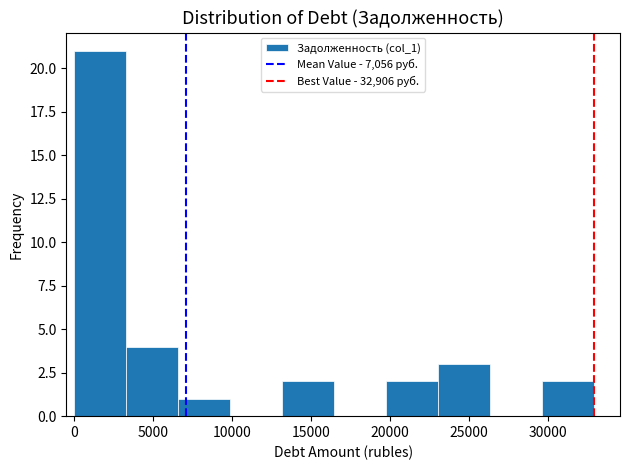

Reading left to right, transcribe this chart: for each bar, give the range it covers on the x-axis and its height. Neither the bar edges nor the heights are printed on the chart, so give them approximately, as read against the axes.

0 to 3500: 21
3500 to 6500: 4
6500 to 10000: 1
10000 to 13000: 0
13000 to 16500: 2
16500 to 19500: 0
19500 to 23000: 2
23000 to 26500: 3
26500 to 29500: 0
29500 to 33000: 2